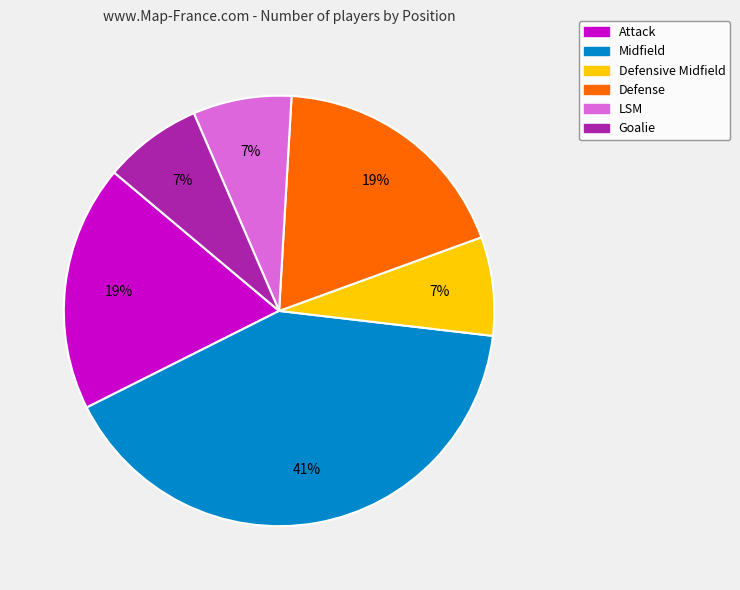

True or false: LSM accounts for 7% of the total.

True